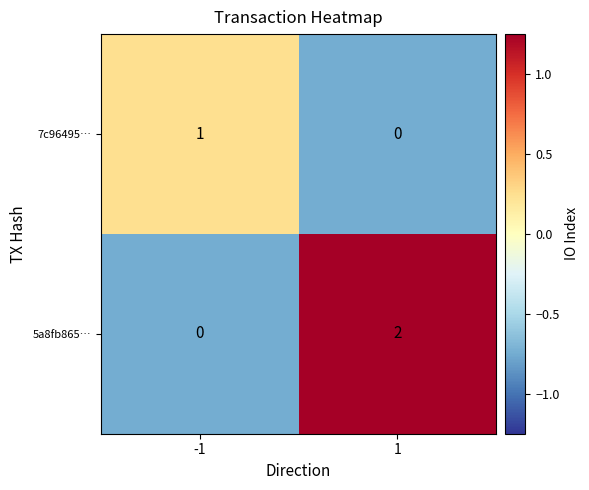

Rank the series by their average value, from lowest to highest.

7c96495…, 5a8fb865…